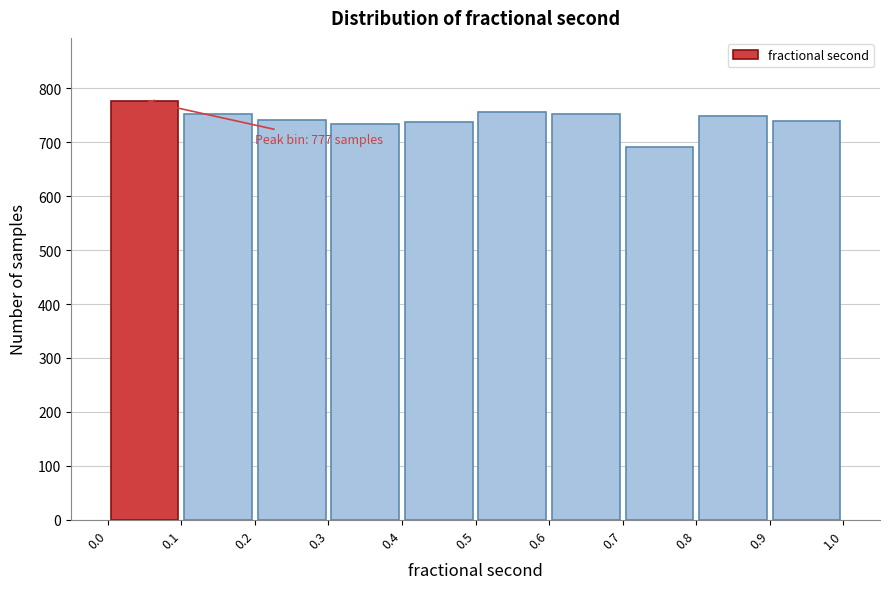

Over which range of the x-axis is the bar tallest?

0.0 to 0.1